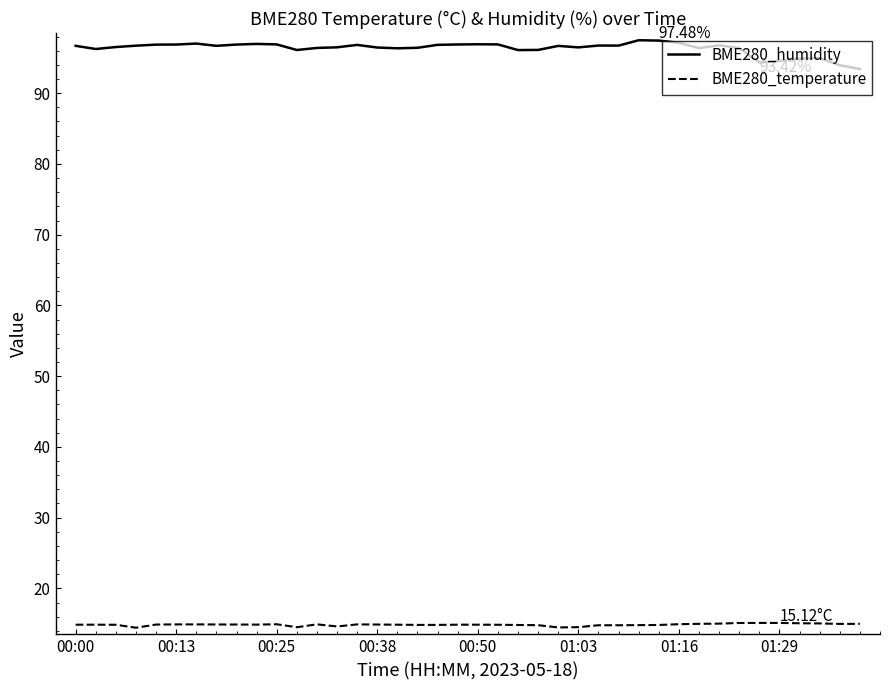

List the series in order of their peak value, highest first.

BME280_humidity, BME280_temperature